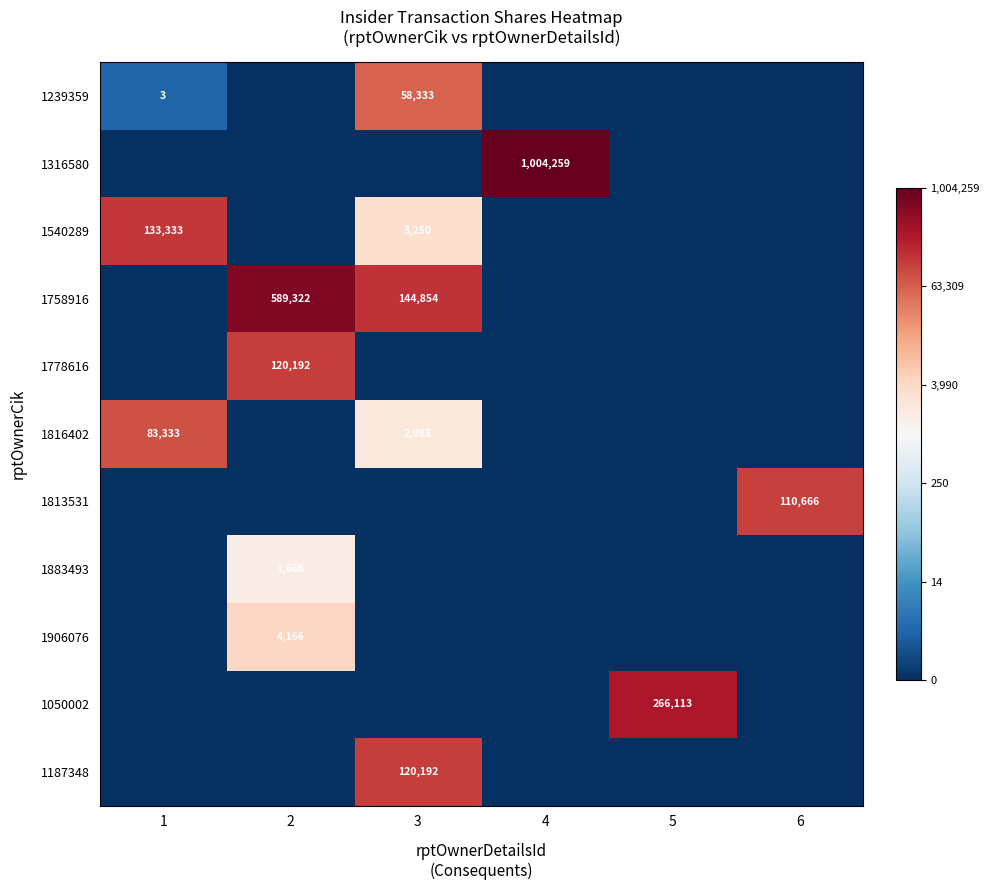

The value of 1316580 at 4 is 606957. True or false?

False